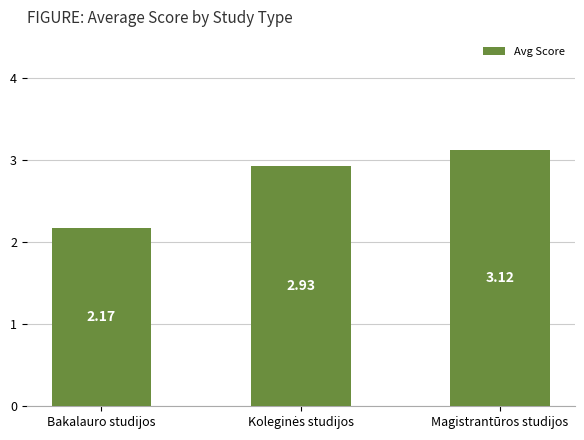

How many bars are there in total?

3